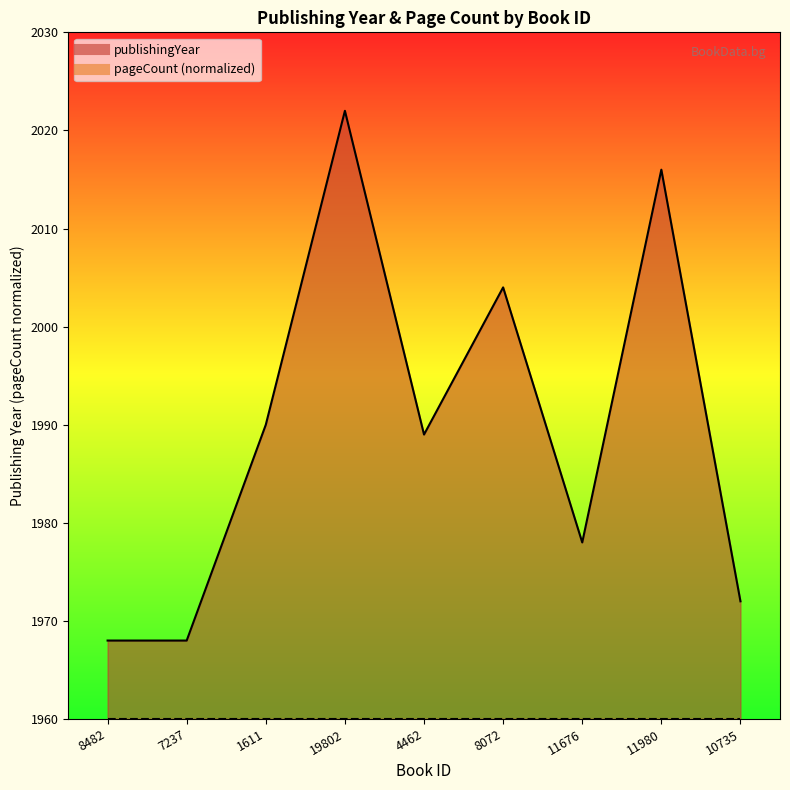

How many data points are above 1989?

4